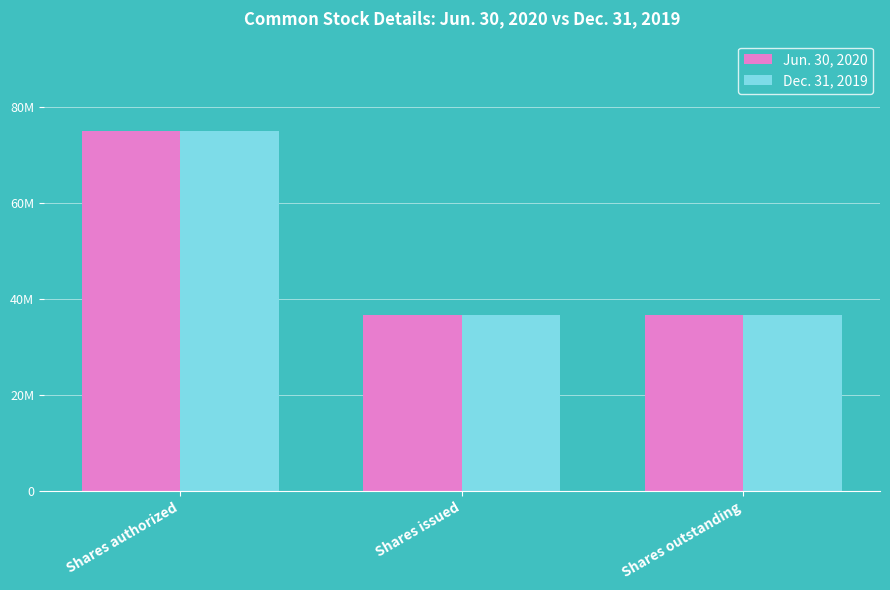

Which series has the largest total across all categories?

Jun. 30, 2020